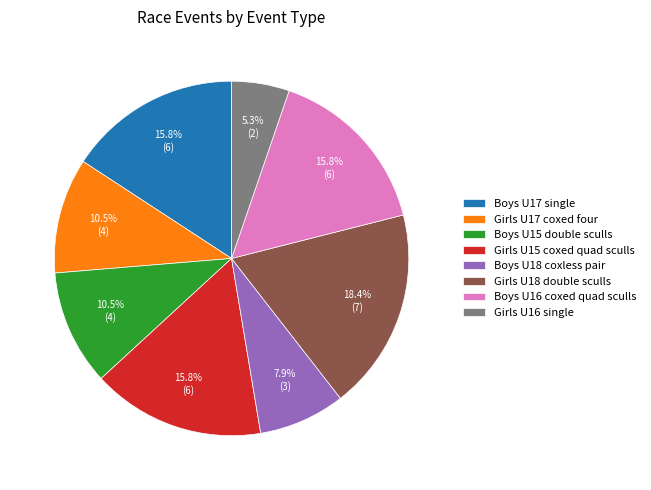

How many segments does this pie chart have?

8